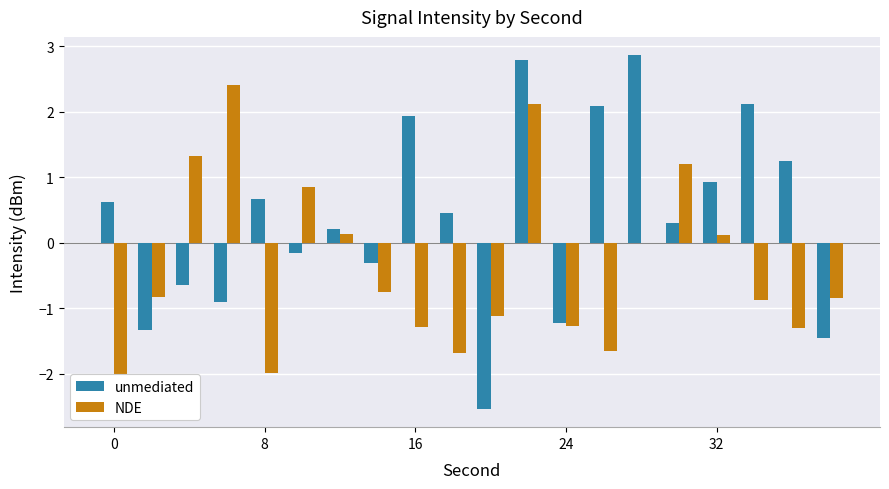

What is the difference between the second highest and minimum values in the NDE series?

4.4